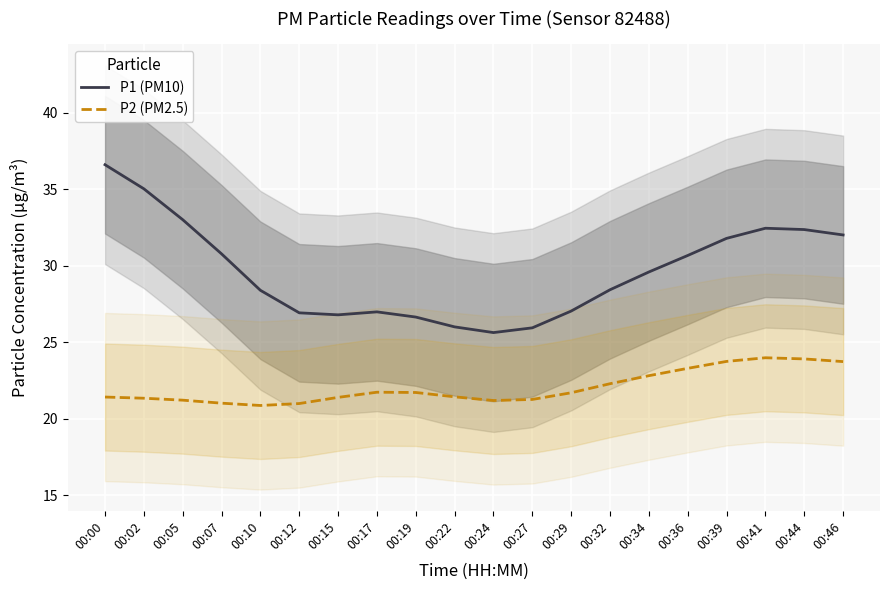

Rank the series at 00:32 from highest to lowest value.

P1 (PM10), P2 (PM2.5)